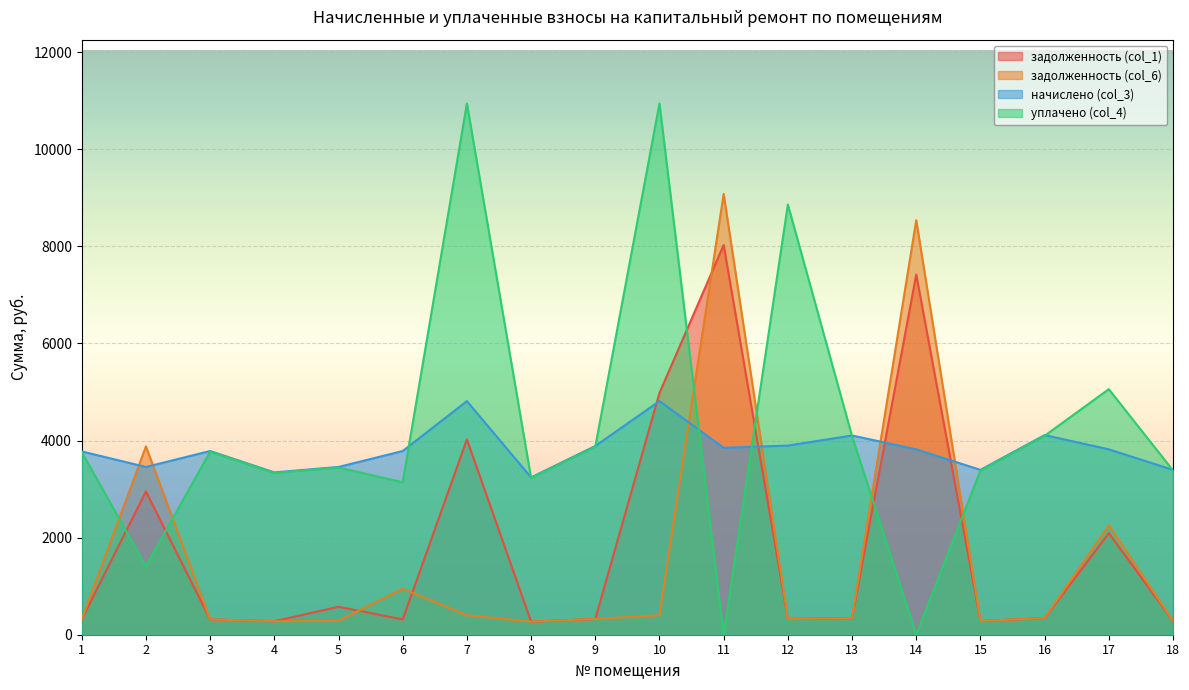

Read the начислено (col_3) value at 11.

3851.1